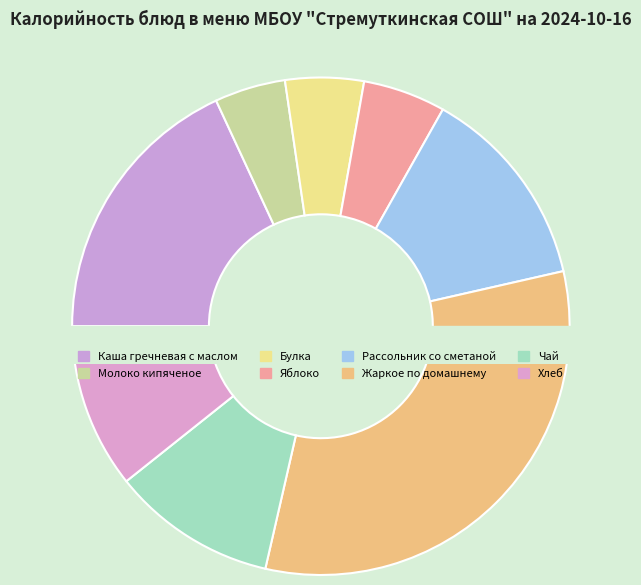

Is it true that Хлеб is 1% of the pie?

False